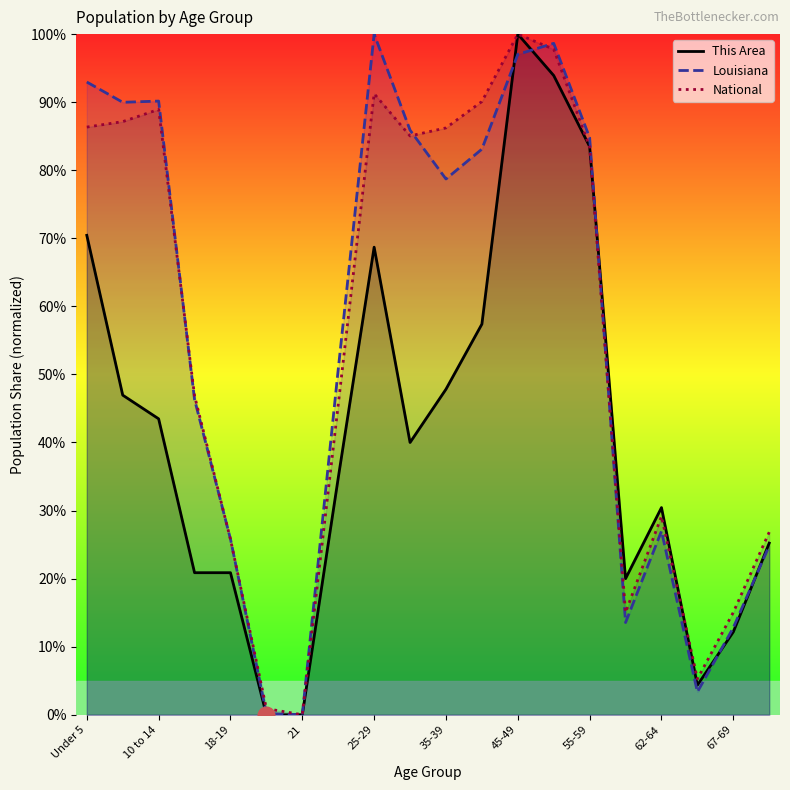

The value of National at 45-49 is 30.7. True or false?

False